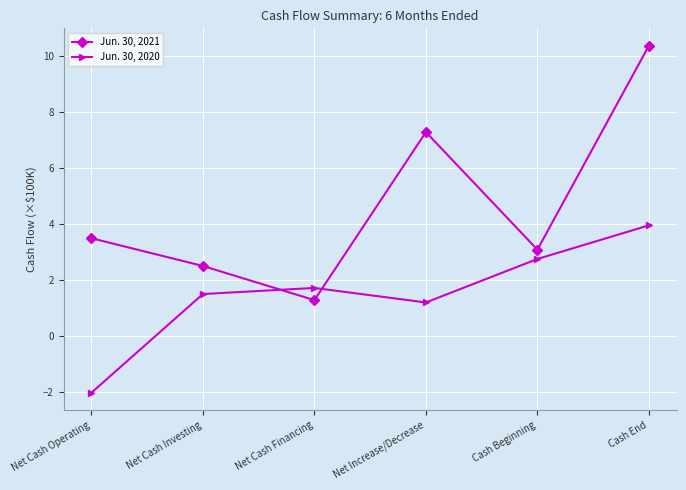

What are all the series names shown in the legend?

Jun. 30, 2021, Jun. 30, 2020